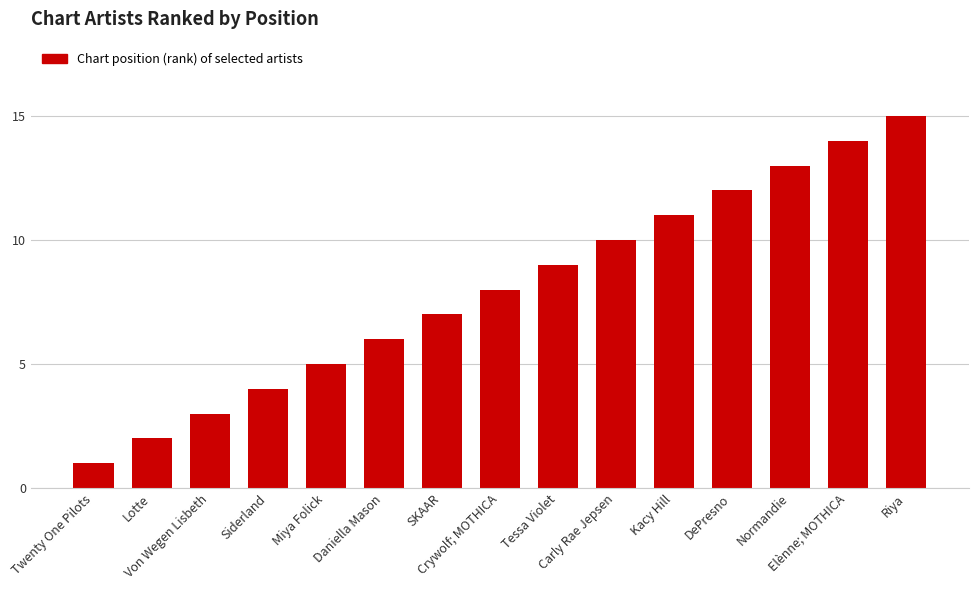

How many data points does each series have?

15